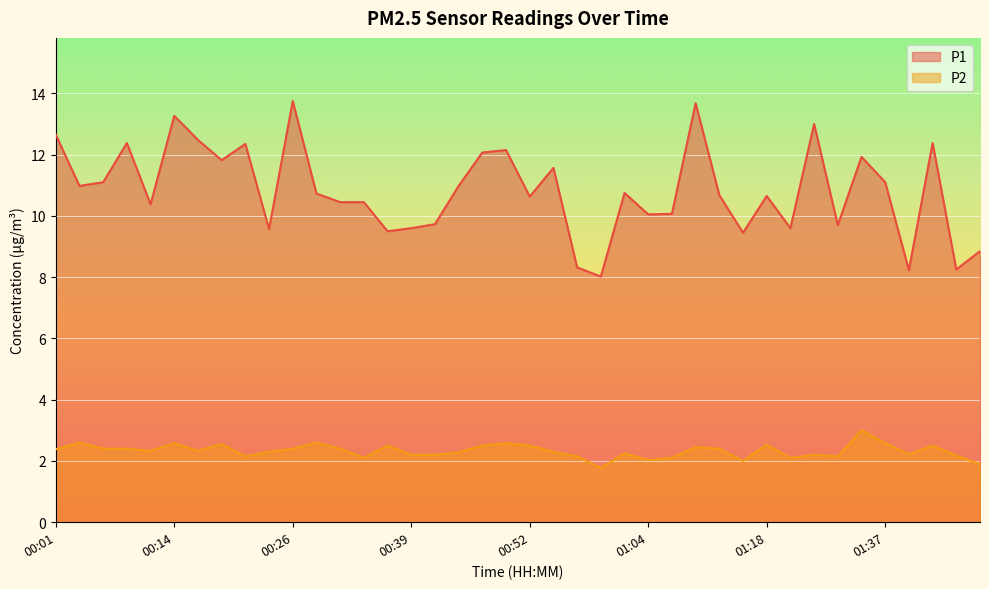

How many interior local peaks does the P2 series have?

12